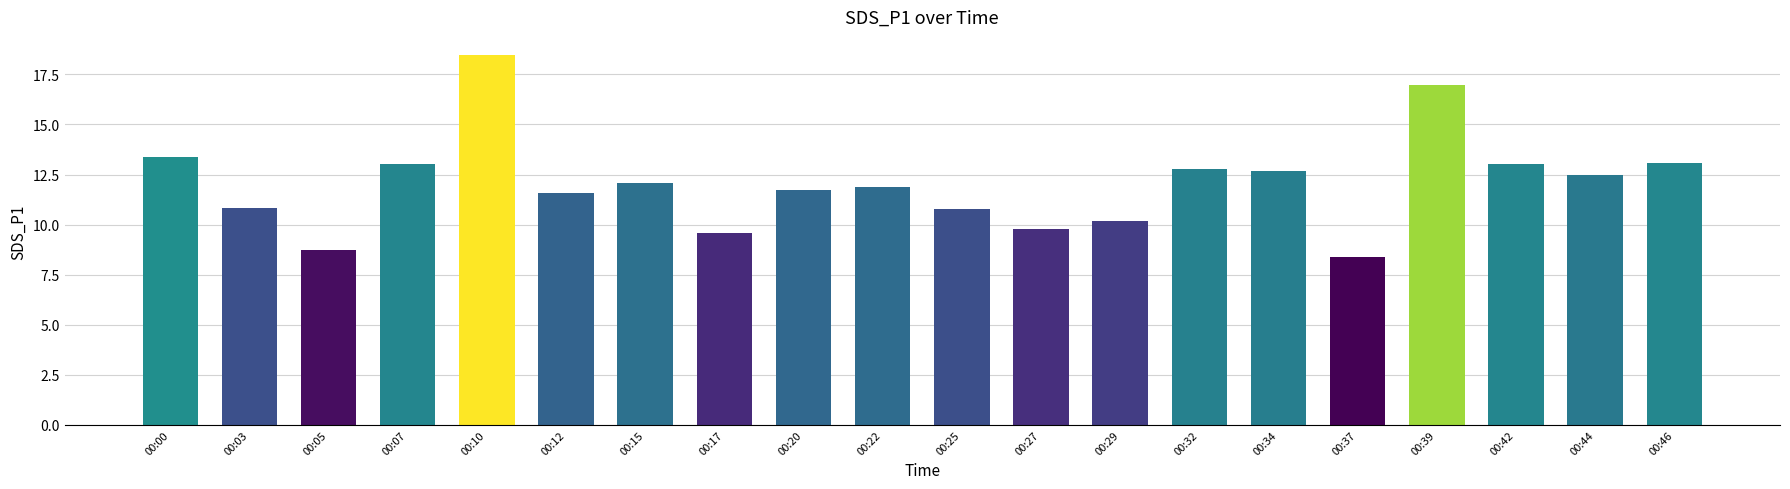

The value at 00:03 is 10.8. True or false?

True